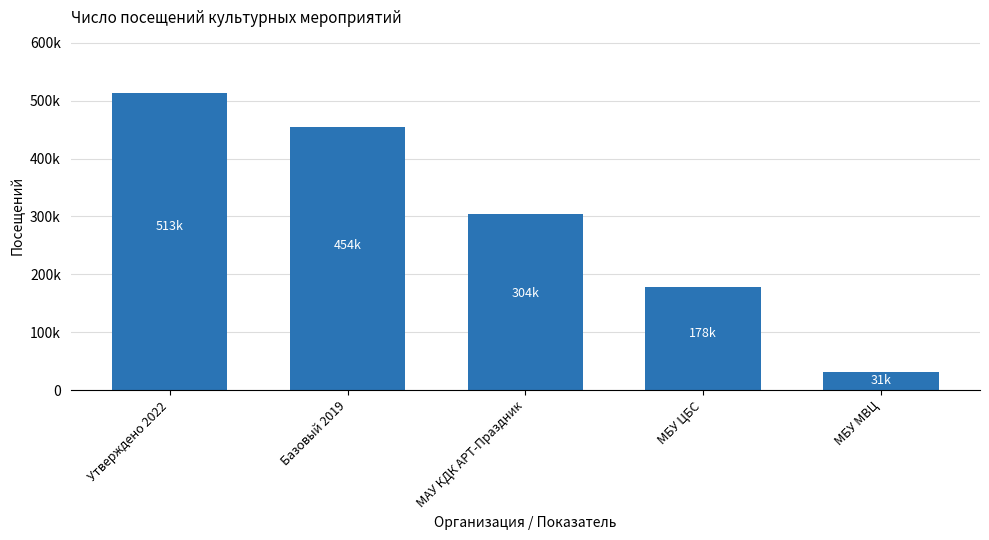

Reading left to right, what are all the values shown in this chart?

Утверждено 2022=513000	Базовый 2019=454380	МАУ КДК АРТ-Праздник=304000	МБУ ЦБС=178000	МБУ МВЦ=31000